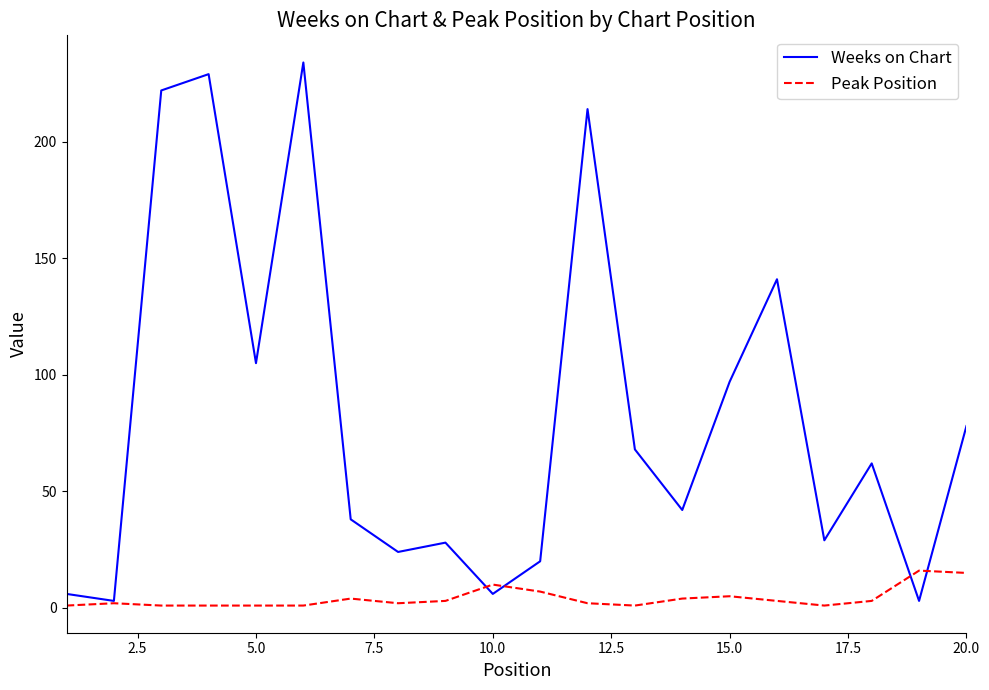

List the series in order of their peak value, lowest first.

Peak Position, Weeks on Chart